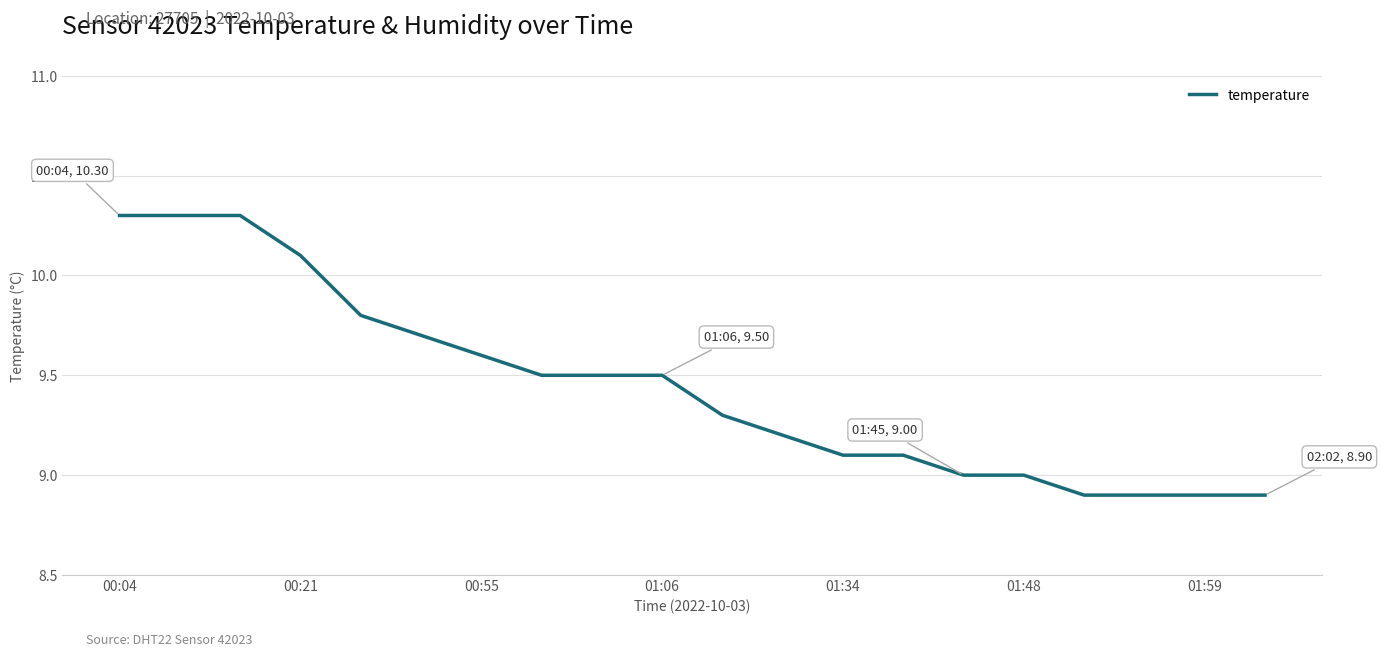

What is the average value?

9.4